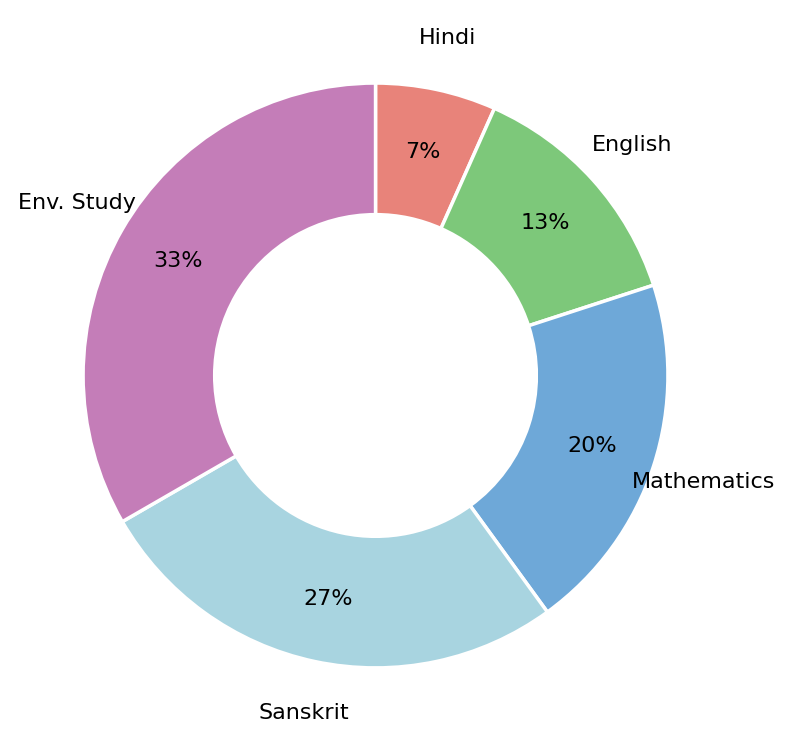

Is Mathematics the majority of the pie?

No